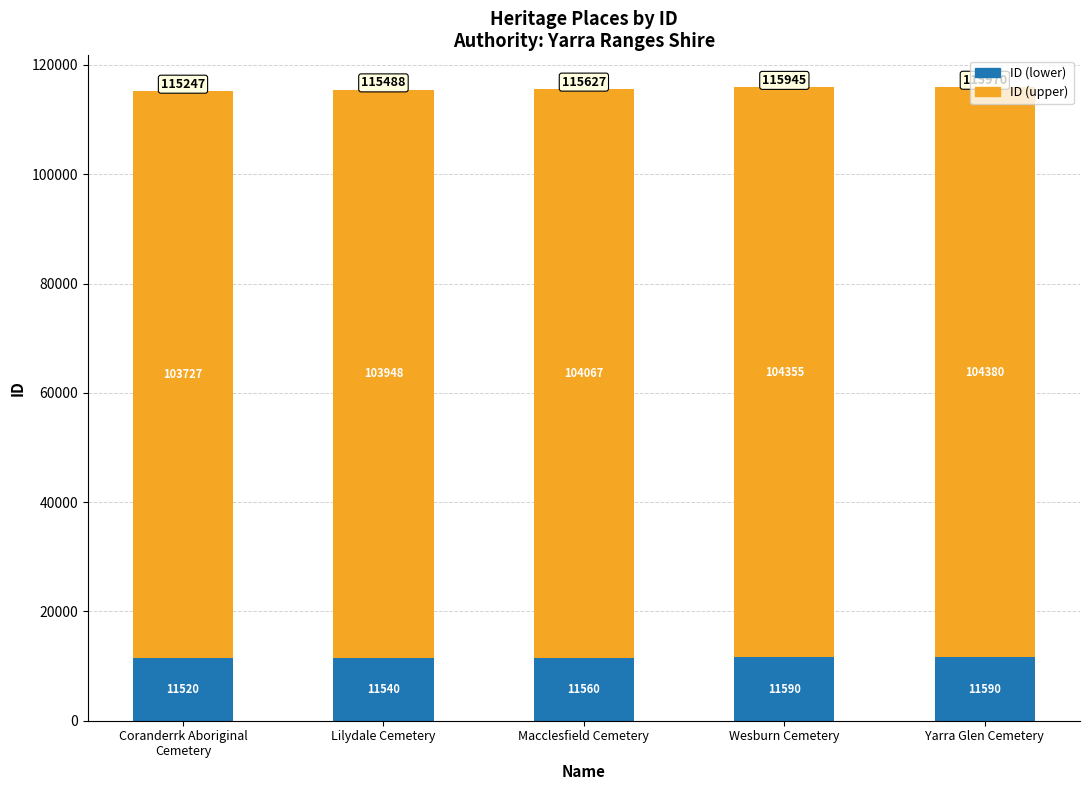

What is the maximum value for ID (lower)?

11590